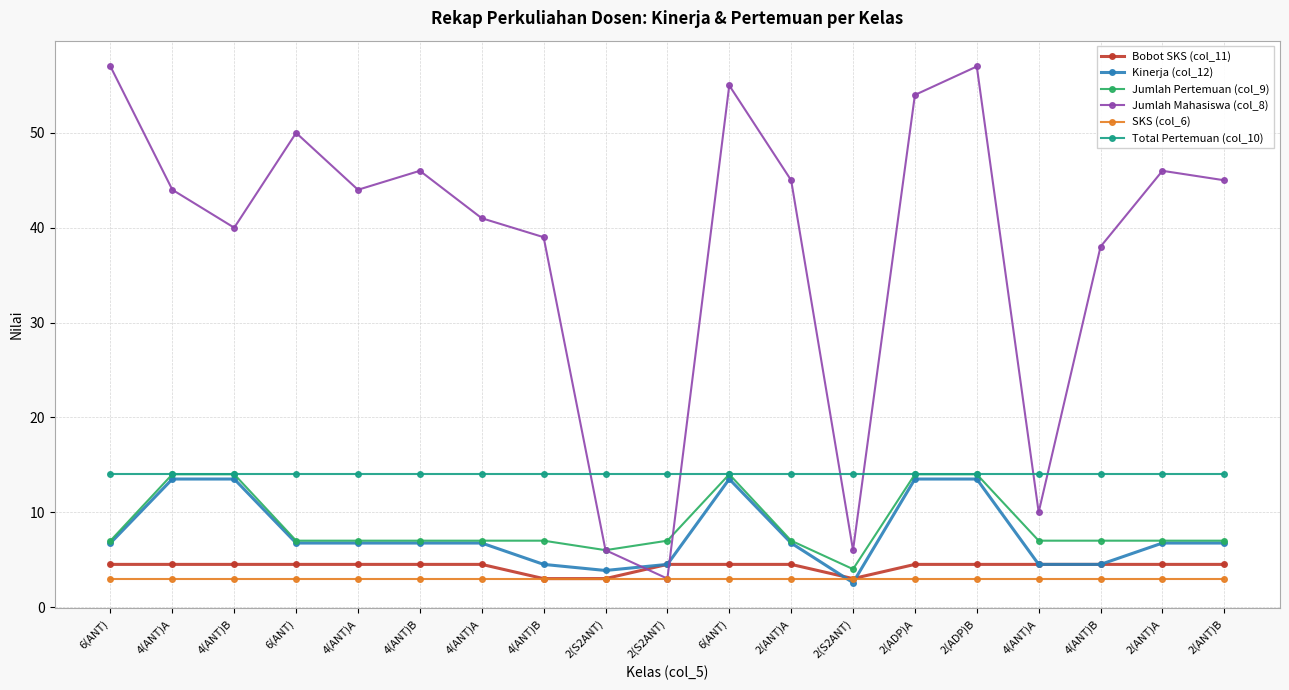

List the labels in order of Total Pertemuan (col_10) value, smallest first.

6(ANT), 4(ANT)A, 4(ANT)B, 6(ANT), 4(ANT)A, 4(ANT)B, 4(ANT)A, 4(ANT)B, 2(S2ANT), 2(S2ANT), 6(ANT), 2(ANT)A, 2(S2ANT), 2(ADP)A, 2(ADP)B, 4(ANT)A, 4(ANT)B, 2(ANT)A, 2(ANT)B